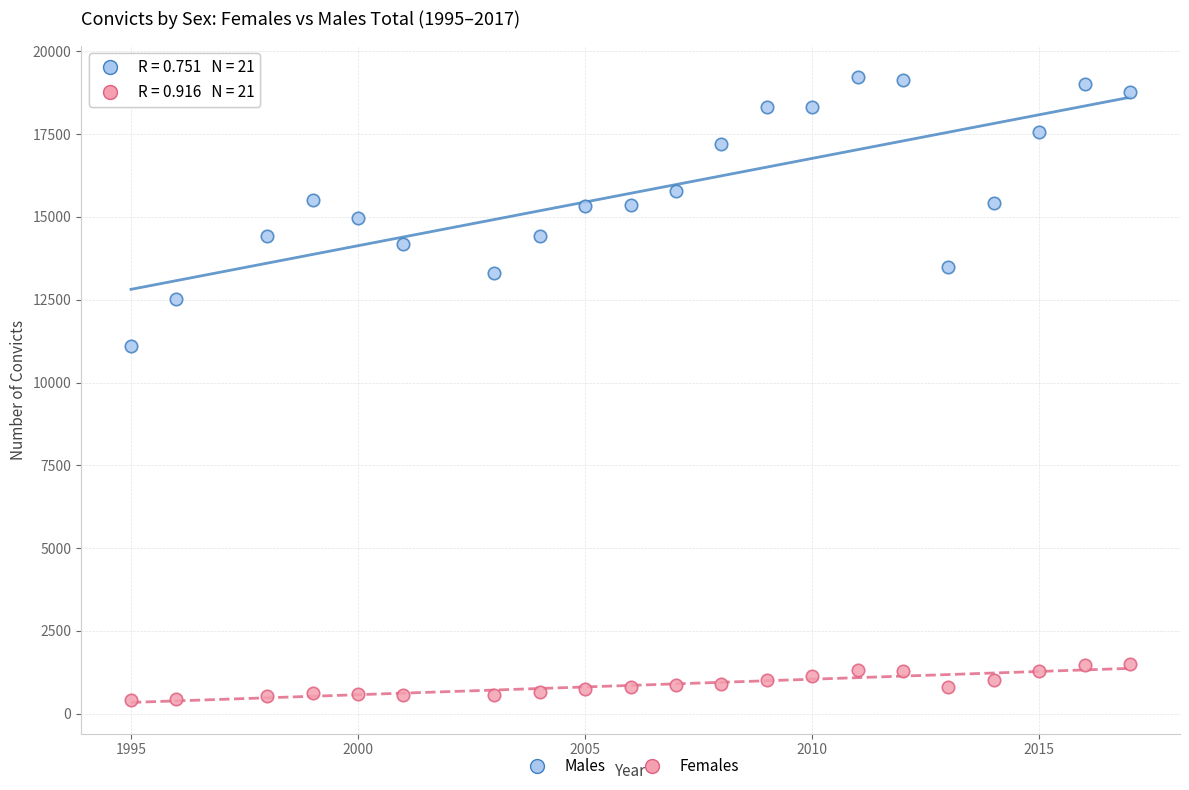

Across all data points, what is the range of Y values (max minus min)?

18829